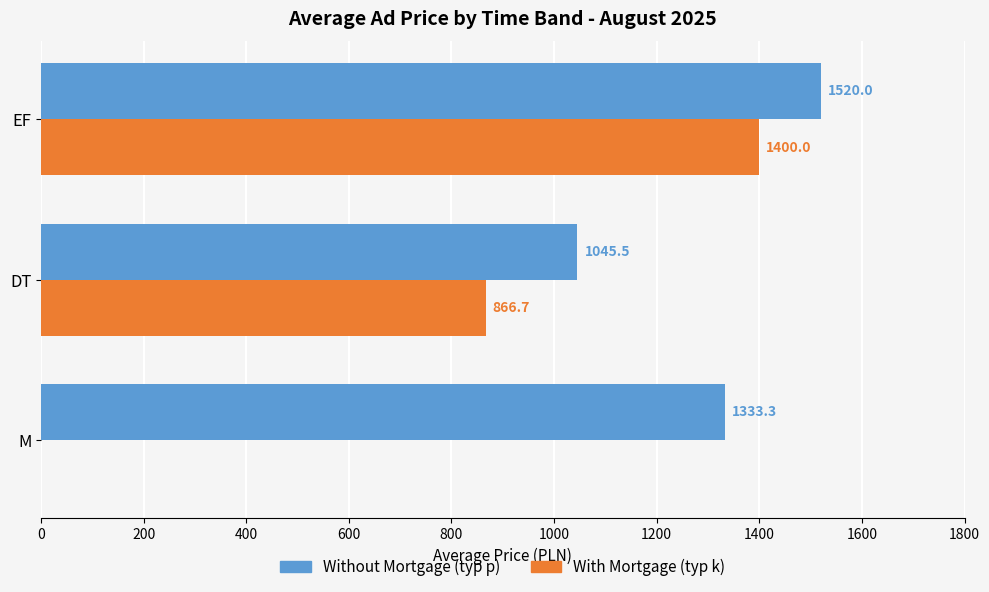

What is the total value across all series at M?

1333.3